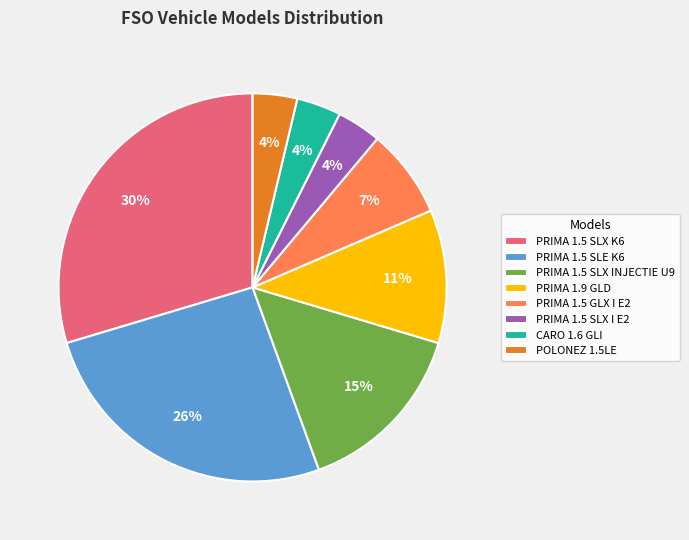

Count the number of slices in the pie.

8